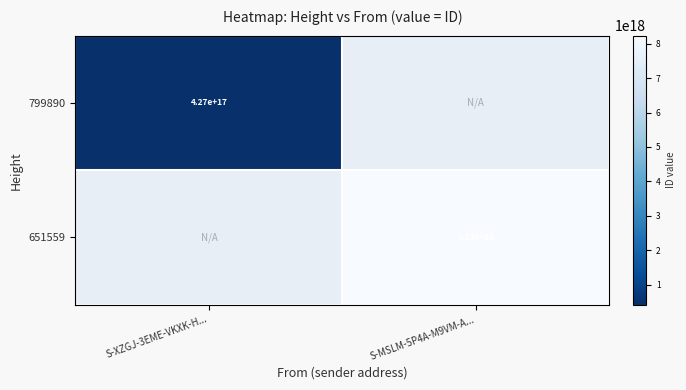

At how many categories does at least one series exceed 5050587683337253888?

1